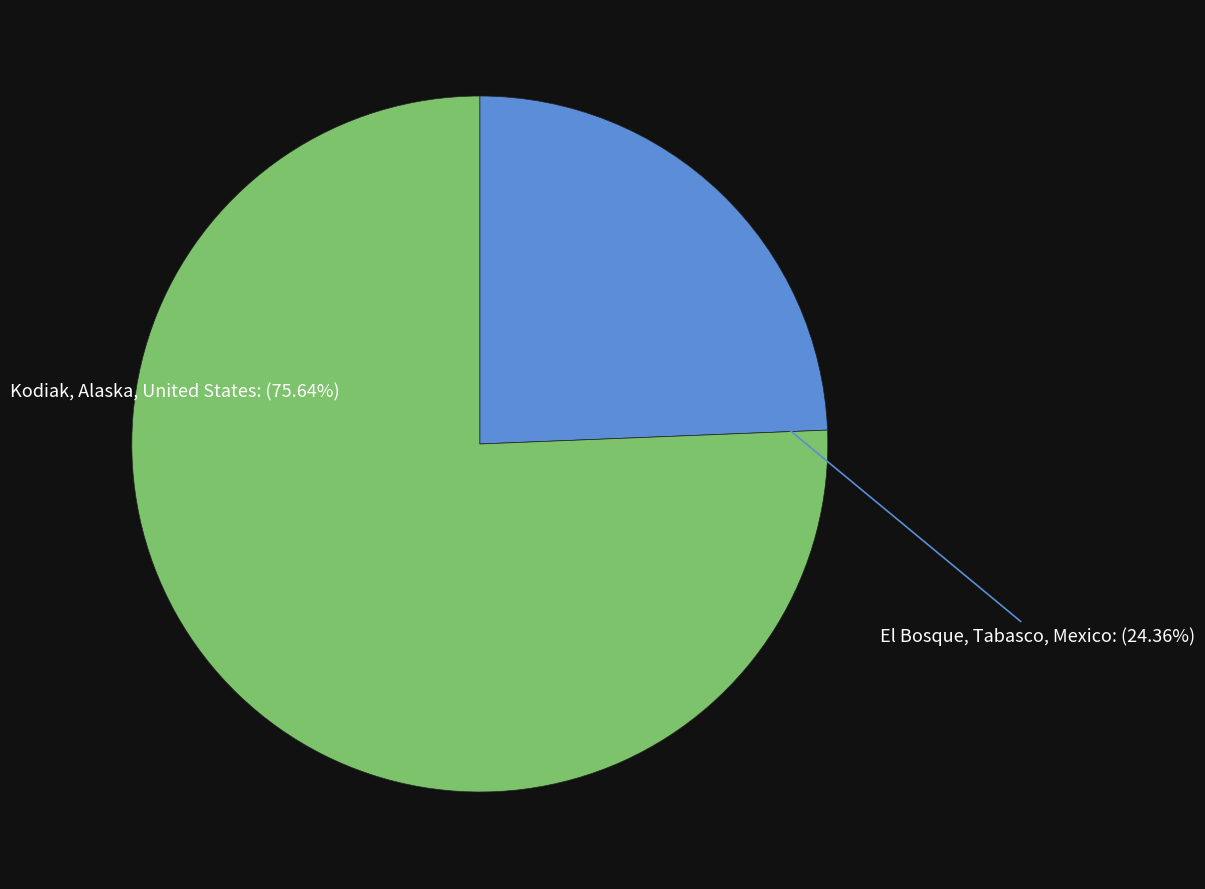

Is there a majority slice in this chart?

Yes